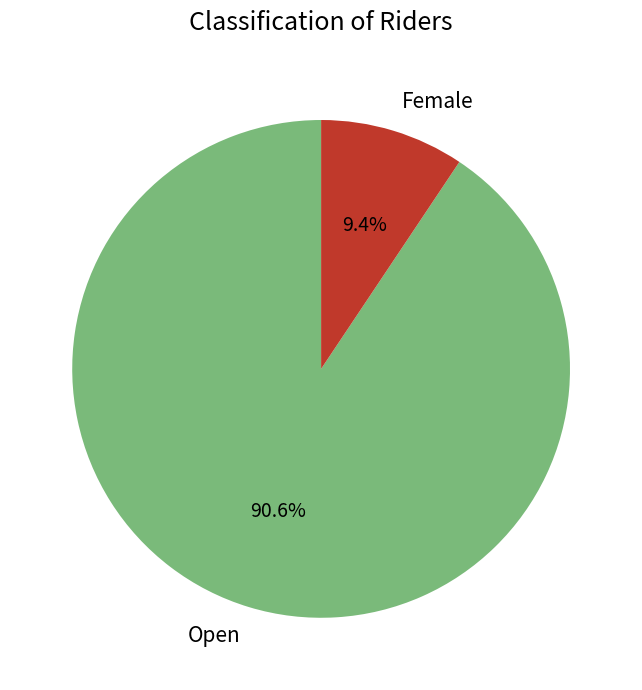

Is Female the majority of the pie?

No